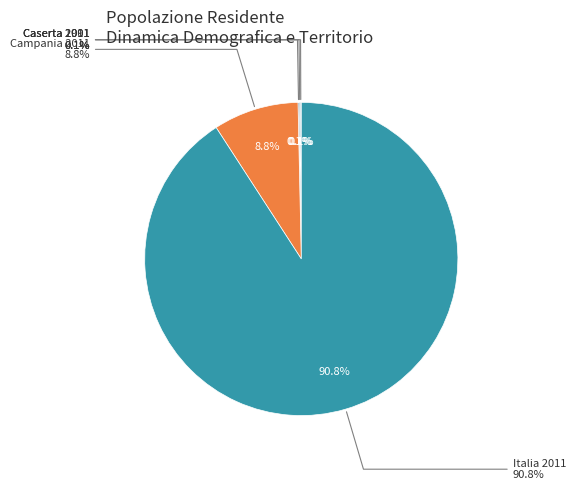

Which category accounts for the majority?

Italia 2011